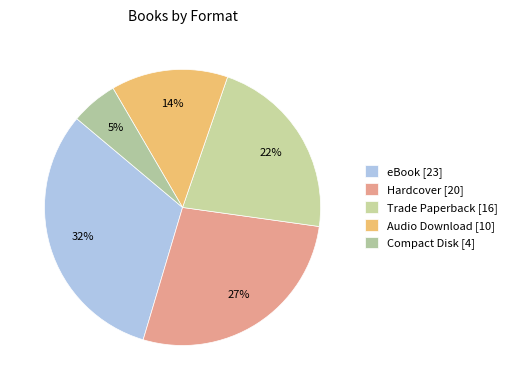

What is the smallest slice in the pie chart?

Compact Disk